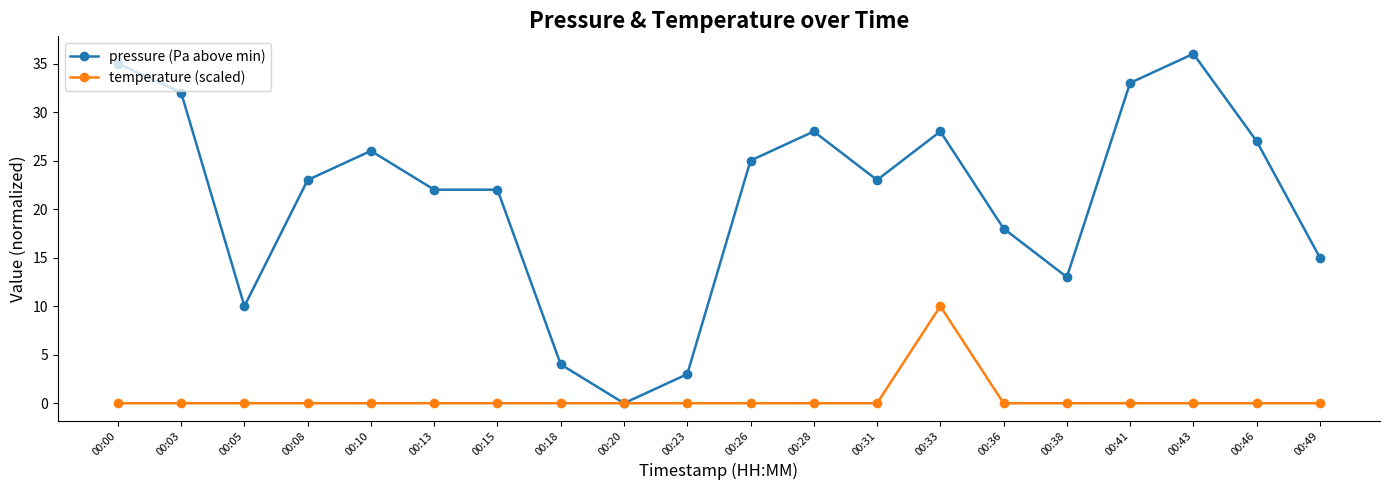

Does the chart have visible grid lines?

No